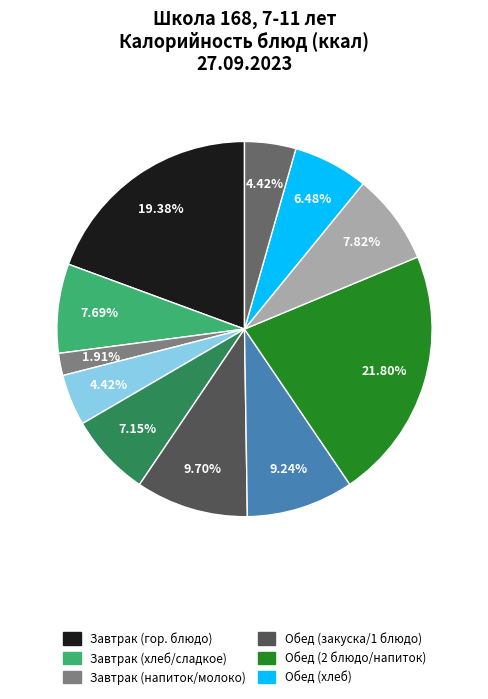

How many segments does this pie chart have?

11